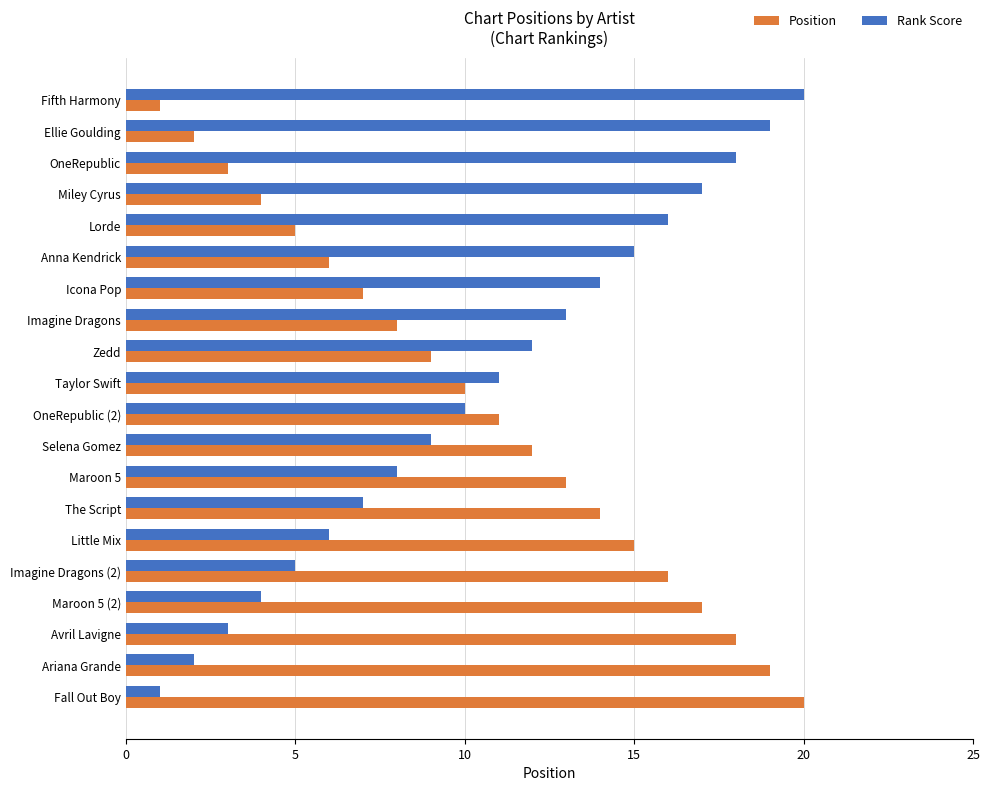

What is the sum of all Rank Score values?

210